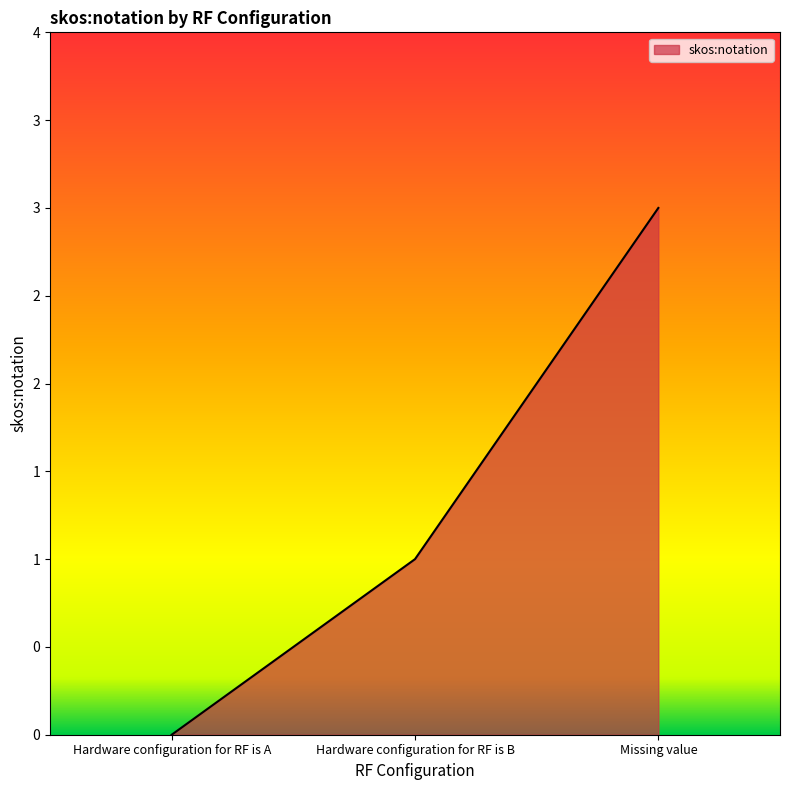

What is the change in value from Hardware configuration for RF is A to Missing value?

+3